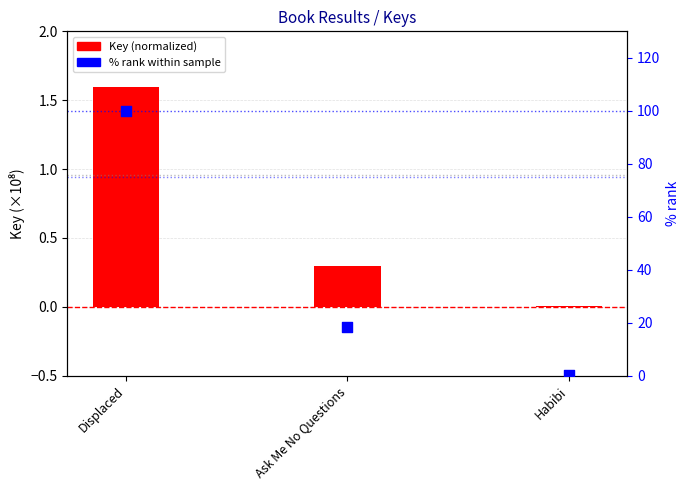

Which series reaches the minimum Y coordinate?

Key (normalized)